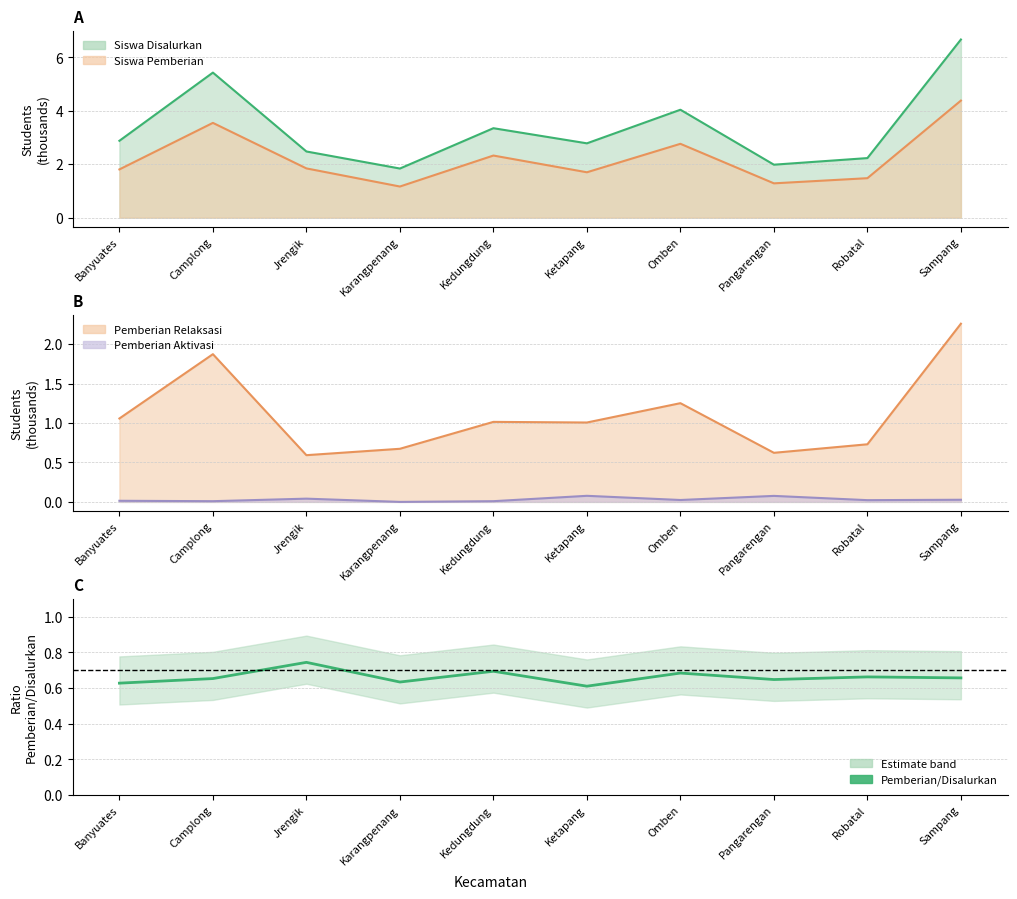

What is the label of the 4th point from the left?

Karangpenang